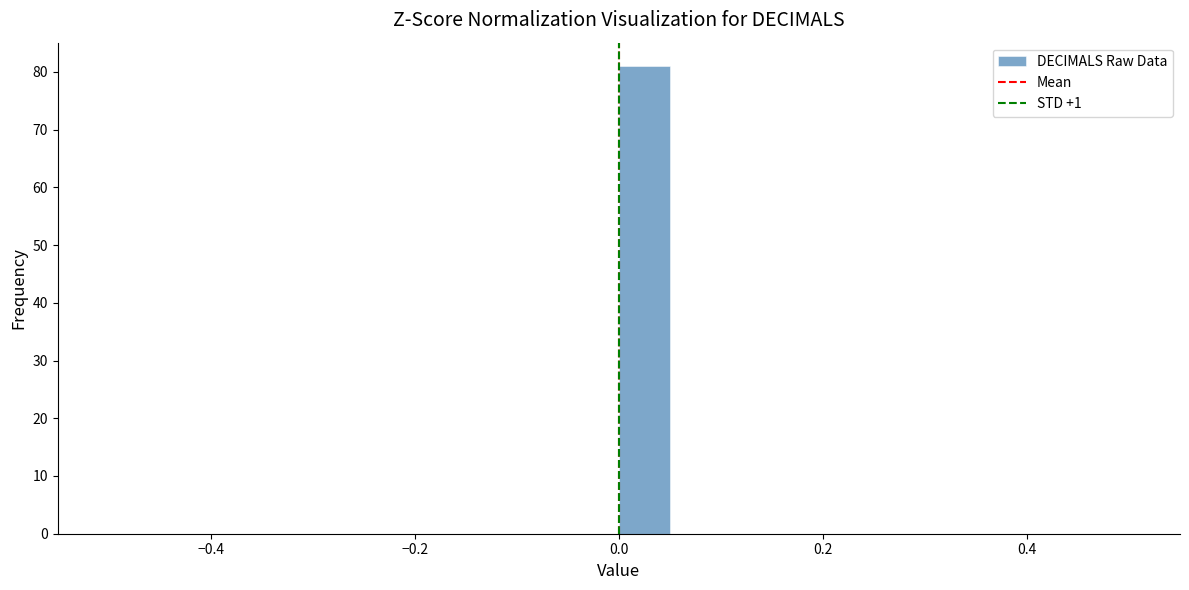

Read against the x-axis, roughly where is the centre of the tallest bar?

0.02